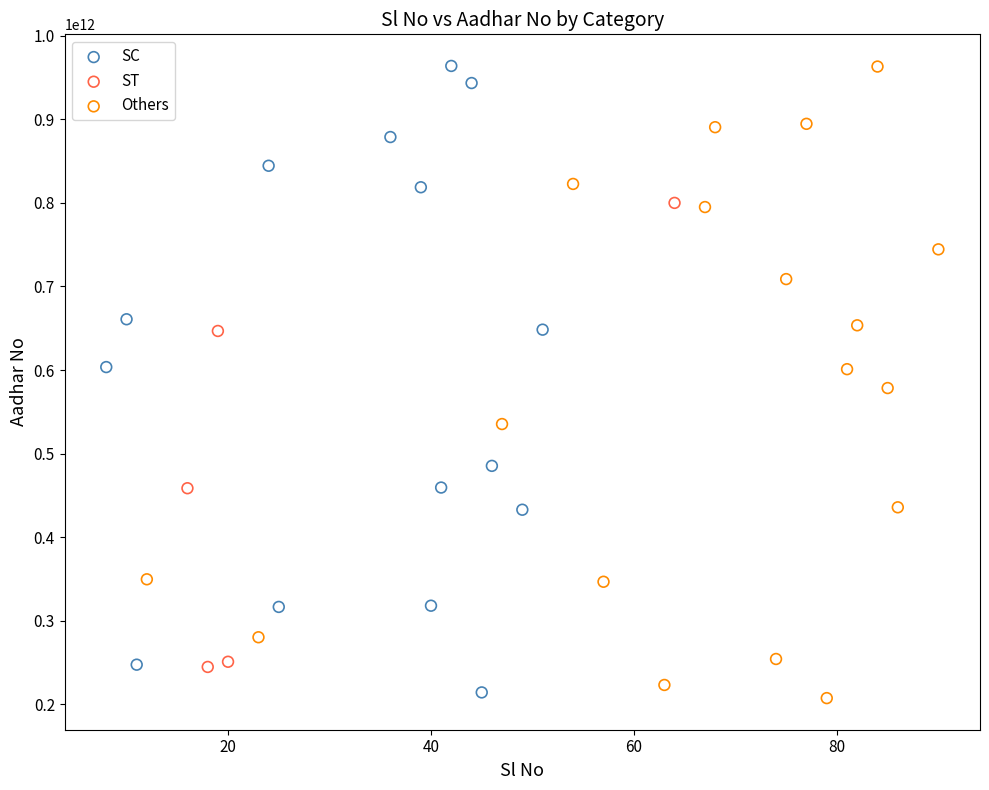

What are all the series names shown in the legend?

SC, ST, Others